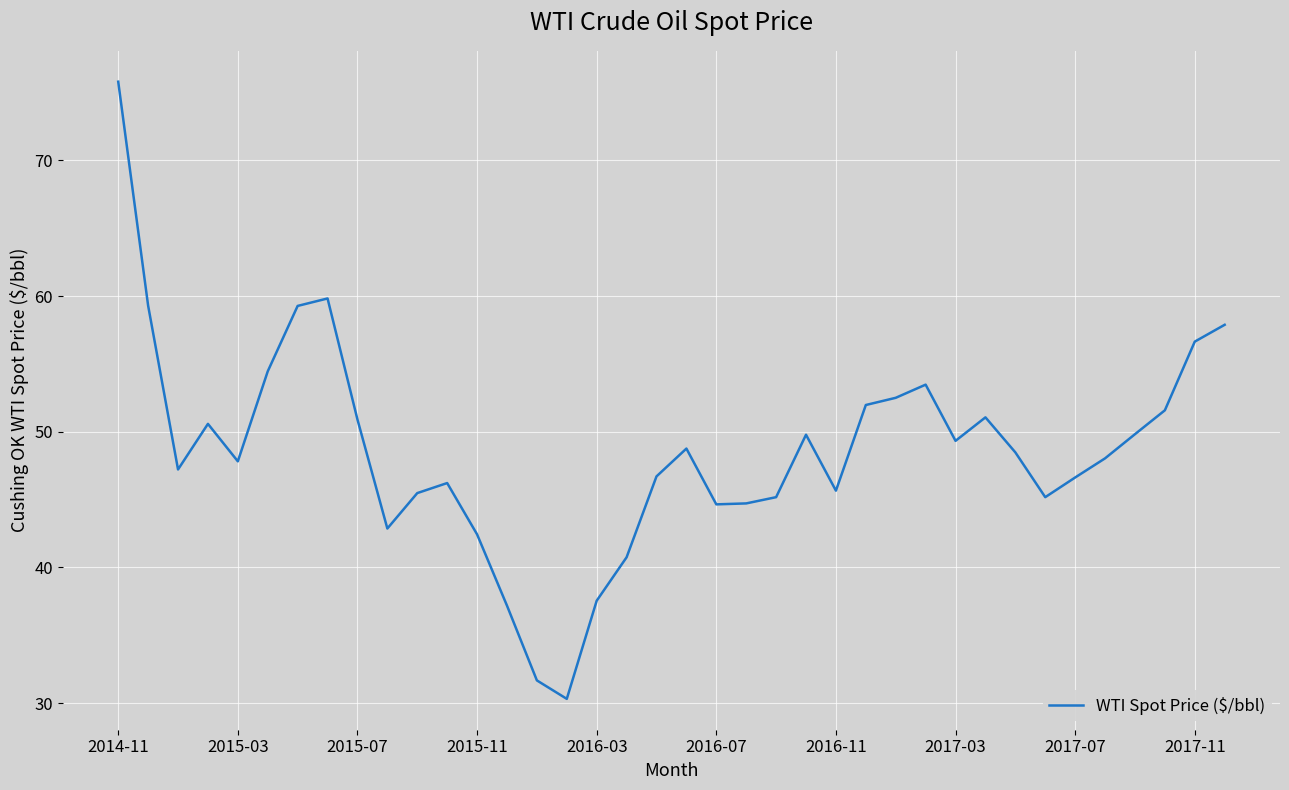

What is the greatest value displayed?

75.8